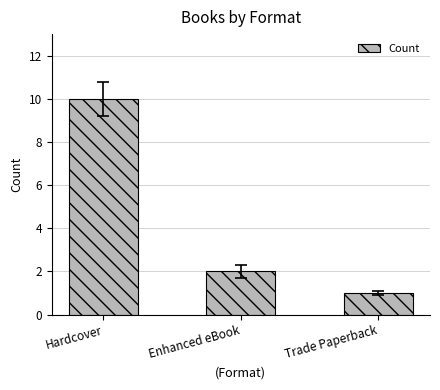

What is the average value?

4